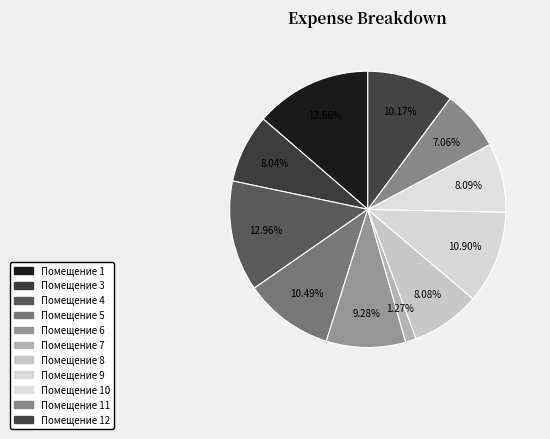

How many slices are in this pie chart?

11